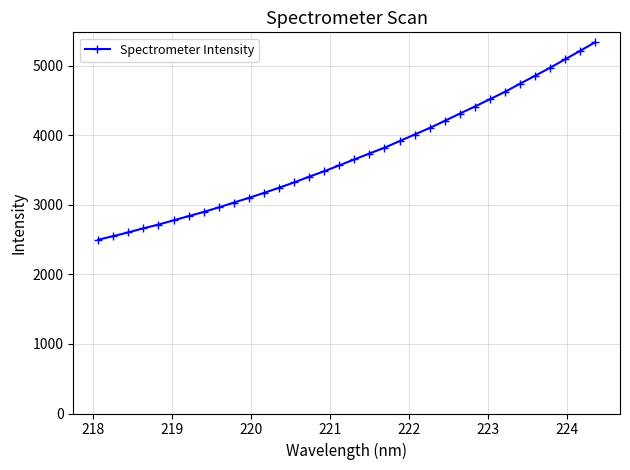

How many data points does each series have?

34